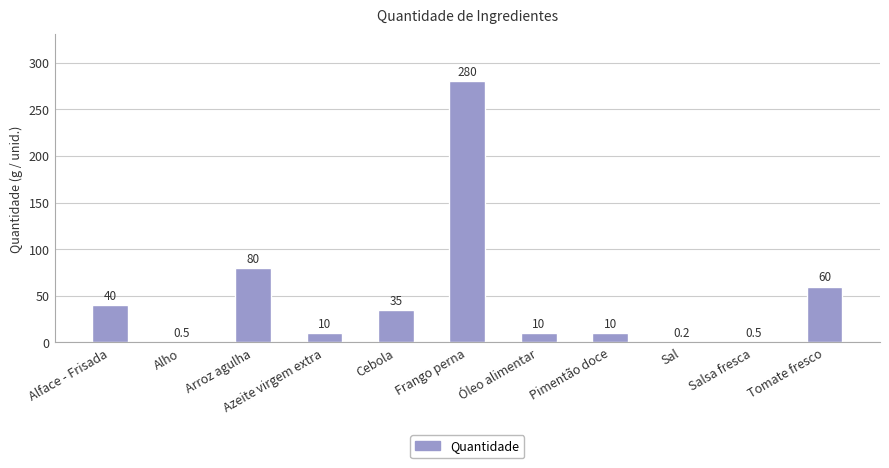

What is the average value?

47.8